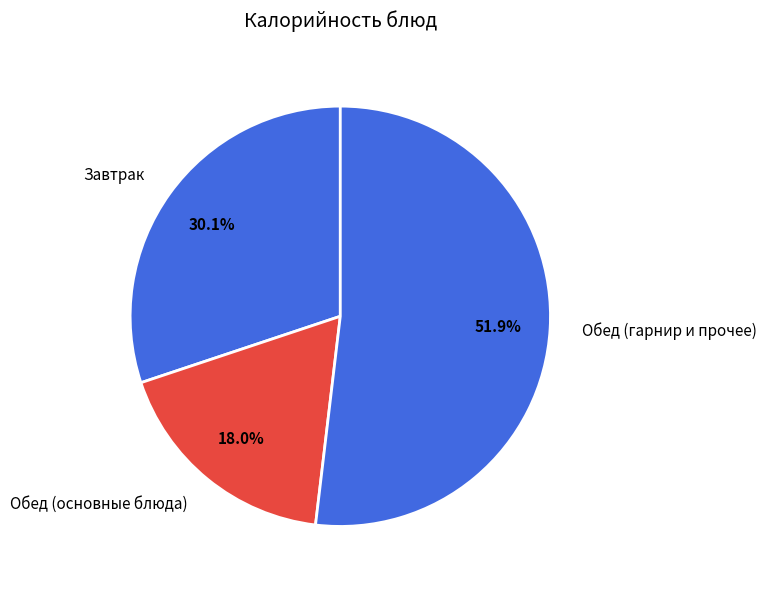

Rank the categories by value from highest to lowest.

Обед (гарнир и прочее), Завтрак, Обед (основные блюда)